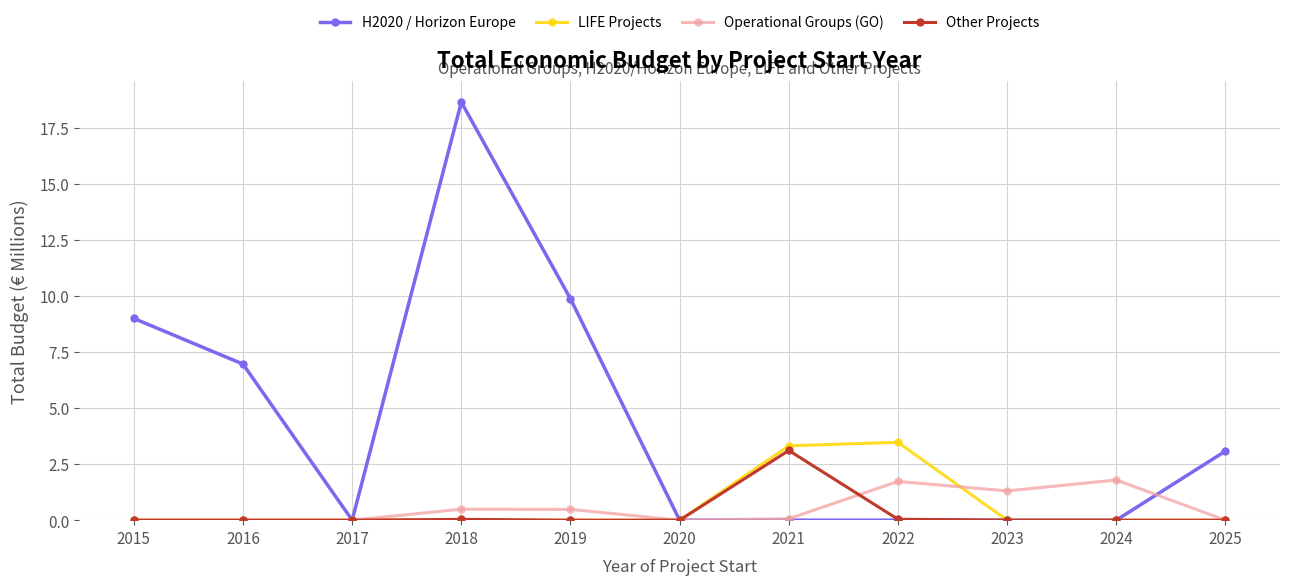

At which category is the sum across all series the highest?

2018